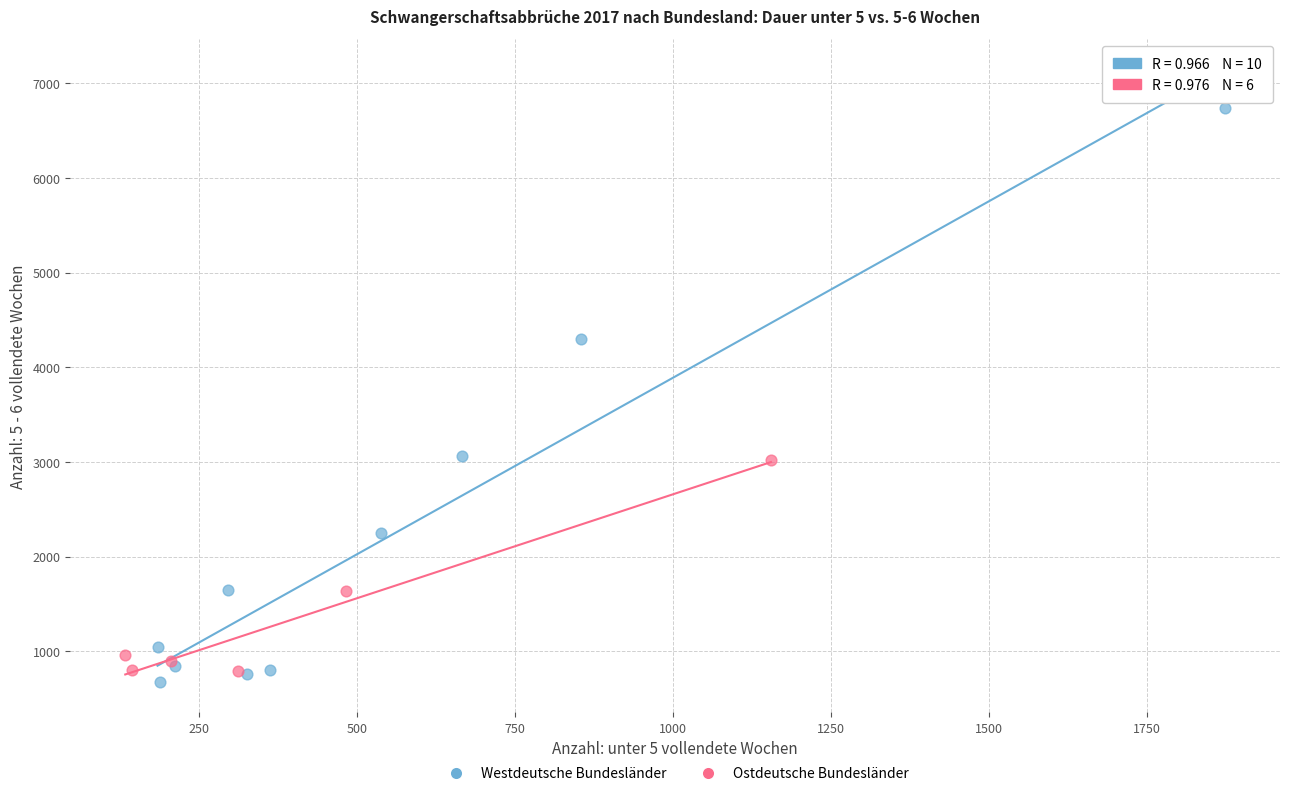

Which series has the largest Y range (max minus min)?

Westdeutsche Bundesländer